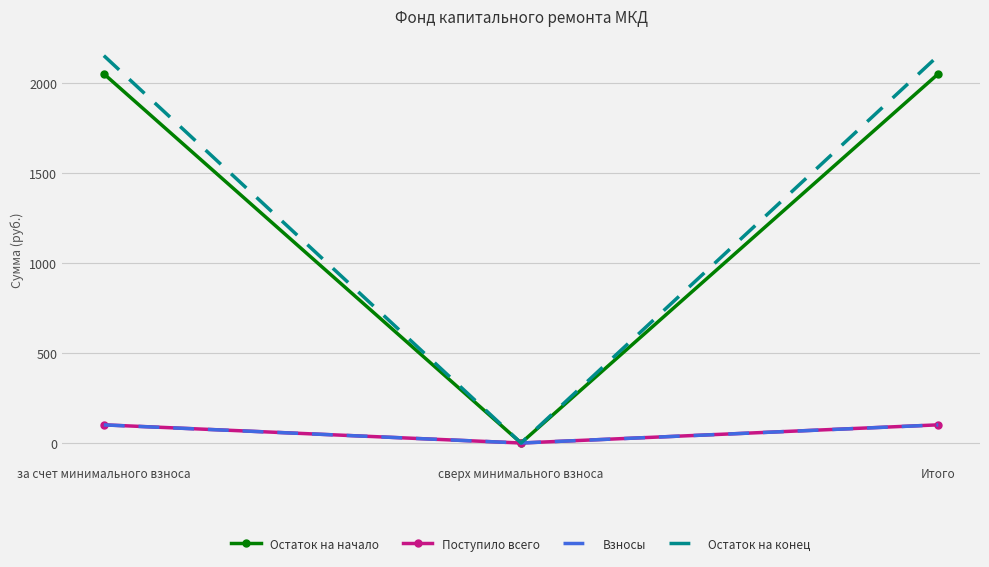

Read the Поступило всего value at Итого.

101.0